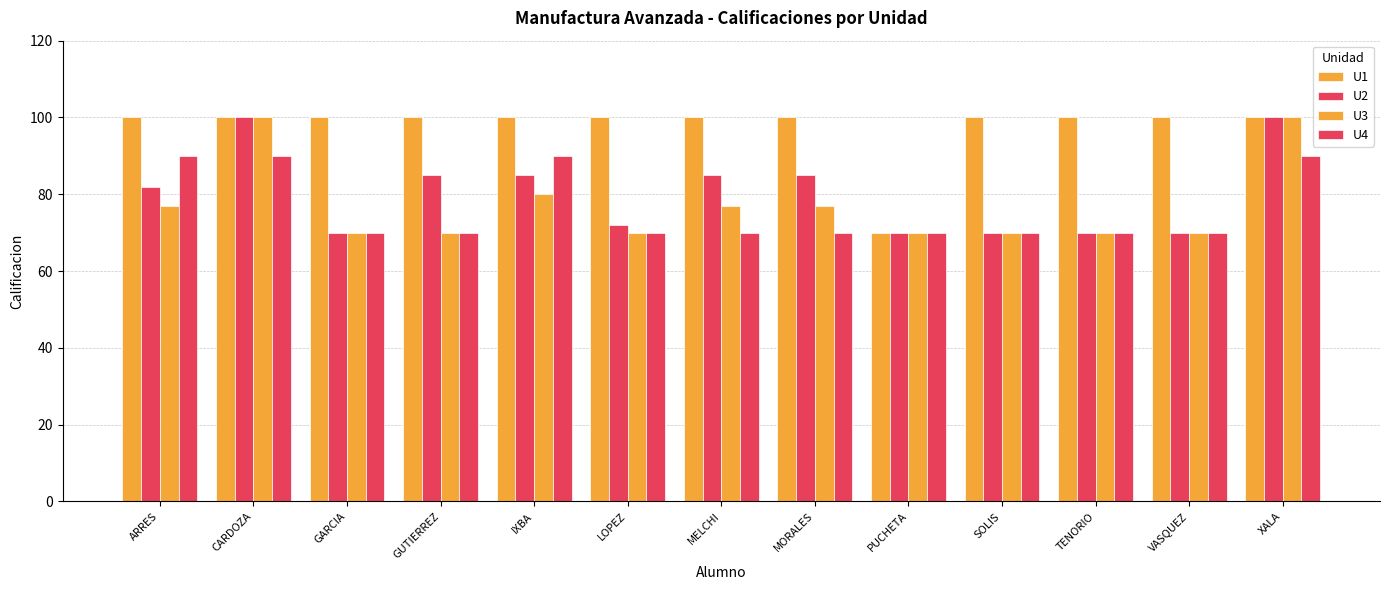

How many bars are there in each group?

4